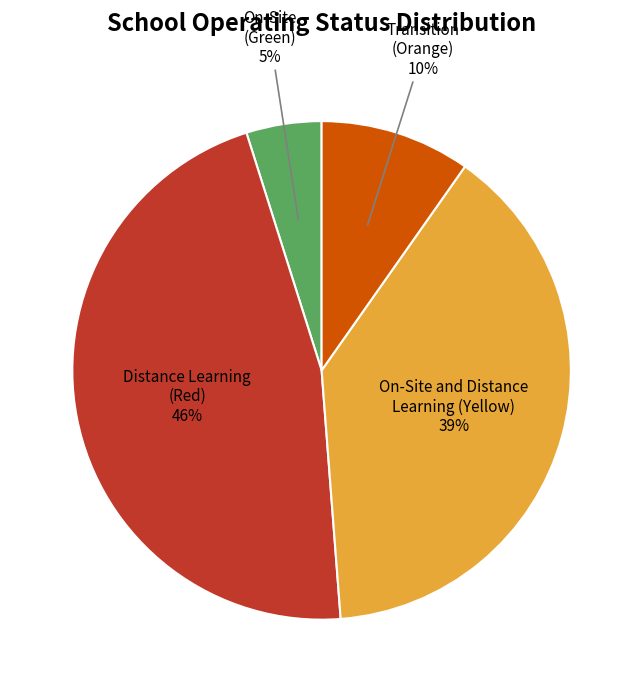

To the nearest percent, what is the average slice percentage?

25%